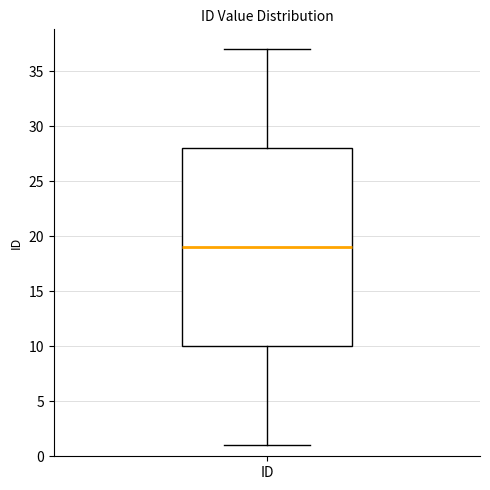

Read this box plot against the y-axis: the position of the median line, the range covered by the box, and the ends of both whiskers. The values are not printed on the chart, so give them approximately, as read against the axis.

median 19, box 10 to 28, whiskers 1 to 37